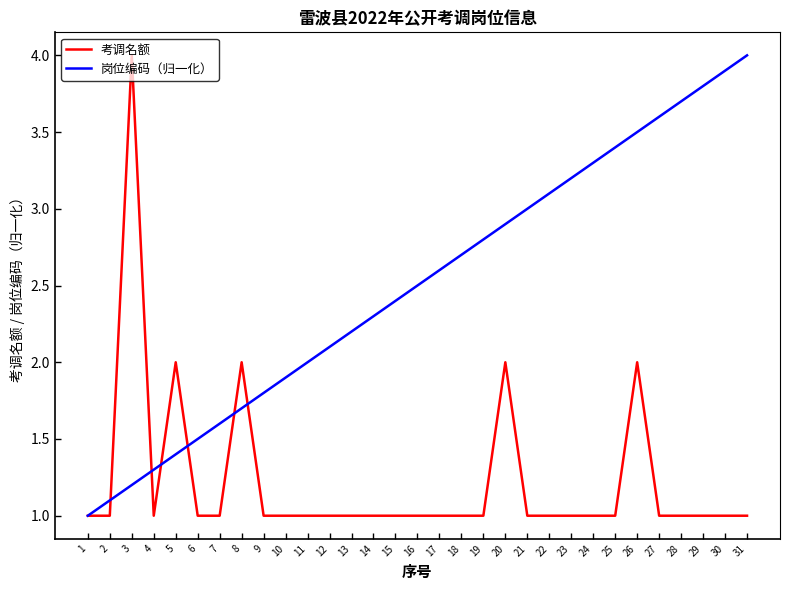

How many lines are shown in the chart?

2